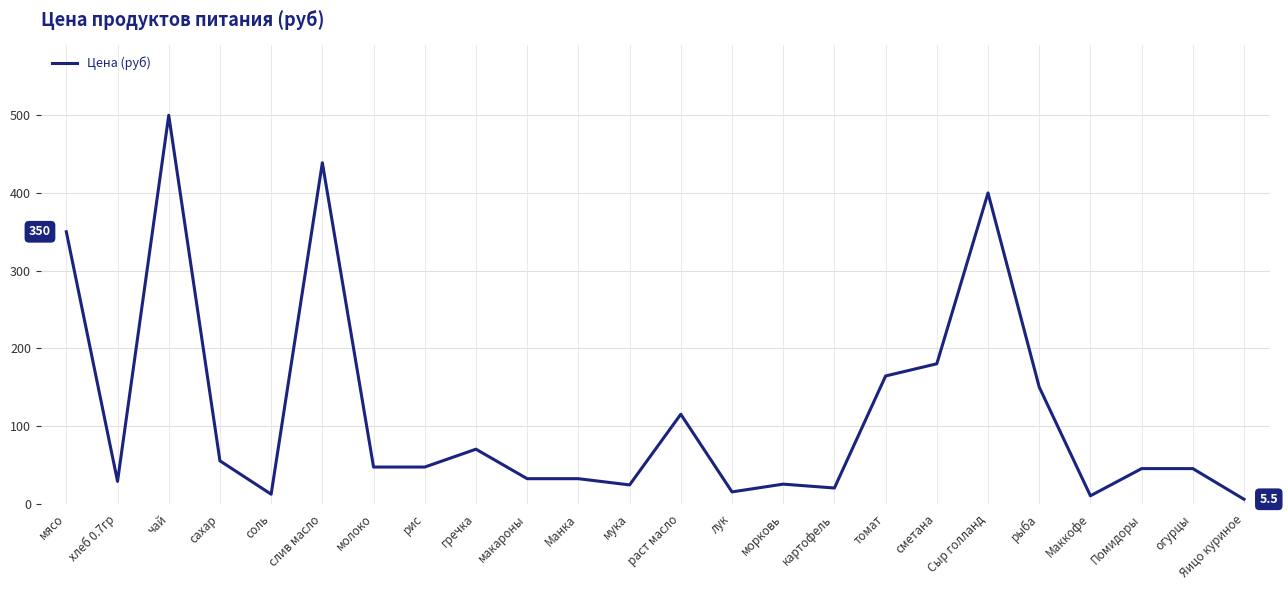

What value does the data have at Манка?

32.0